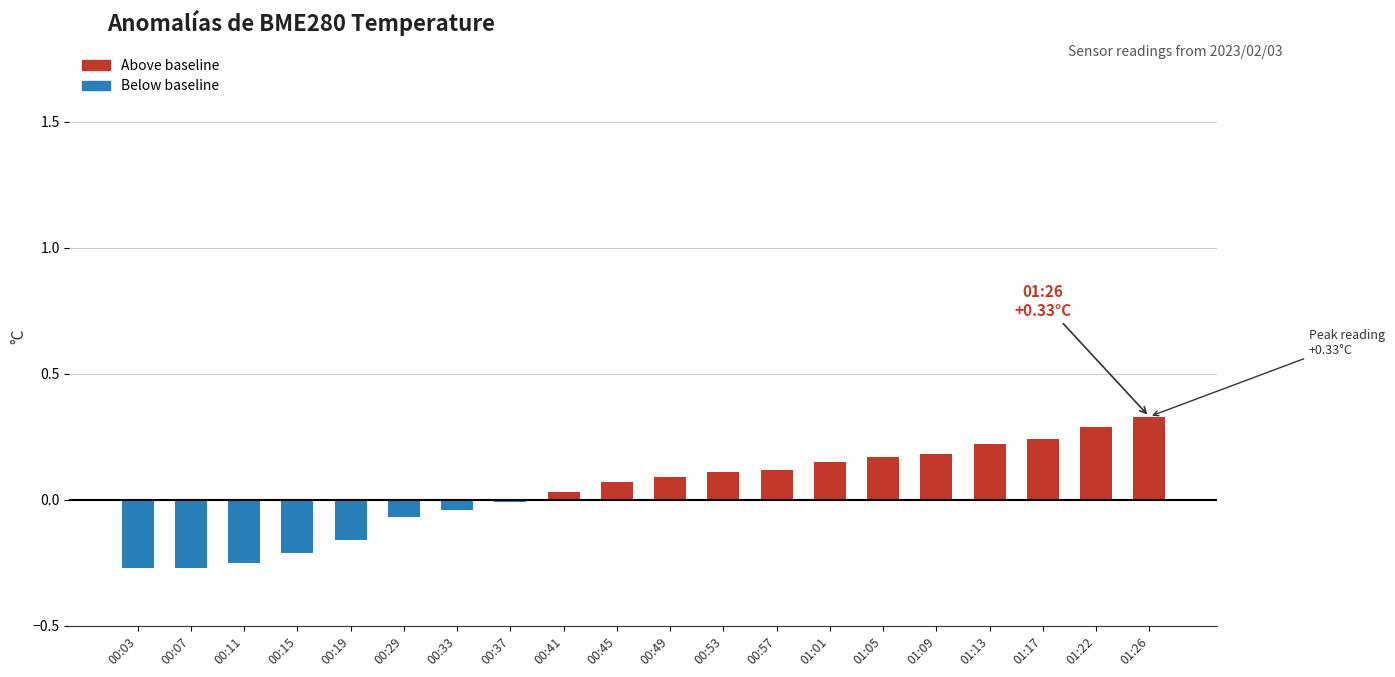

What position from the left is 00:29?

6